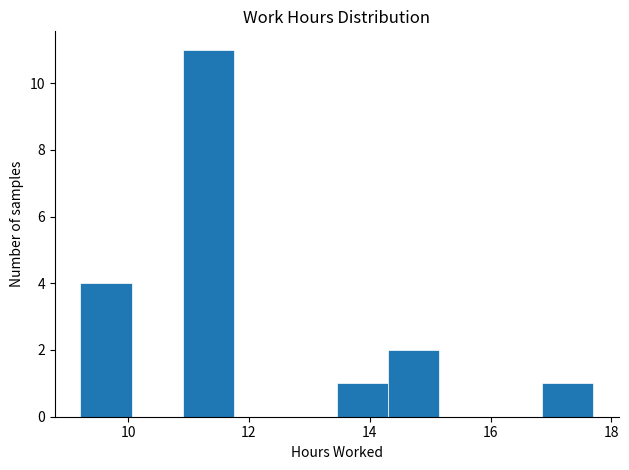

Reading left to right, transcribe this chart: for each bar, give the range it covers on the x-axis and its height. Neither the bar edges nor the heights are printed on the chart, so give them approximately, as read against the axes.

9.2 to 10.0: 4
10.0 to 11.0: 0
11.0 to 11.8: 11
11.8 to 12.6: 0
12.6 to 13.4: 0
13.4 to 14.4: 1
14.4 to 15.2: 2
15.2 to 16.0: 0
16.0 to 16.8: 0
16.8 to 17.8: 1